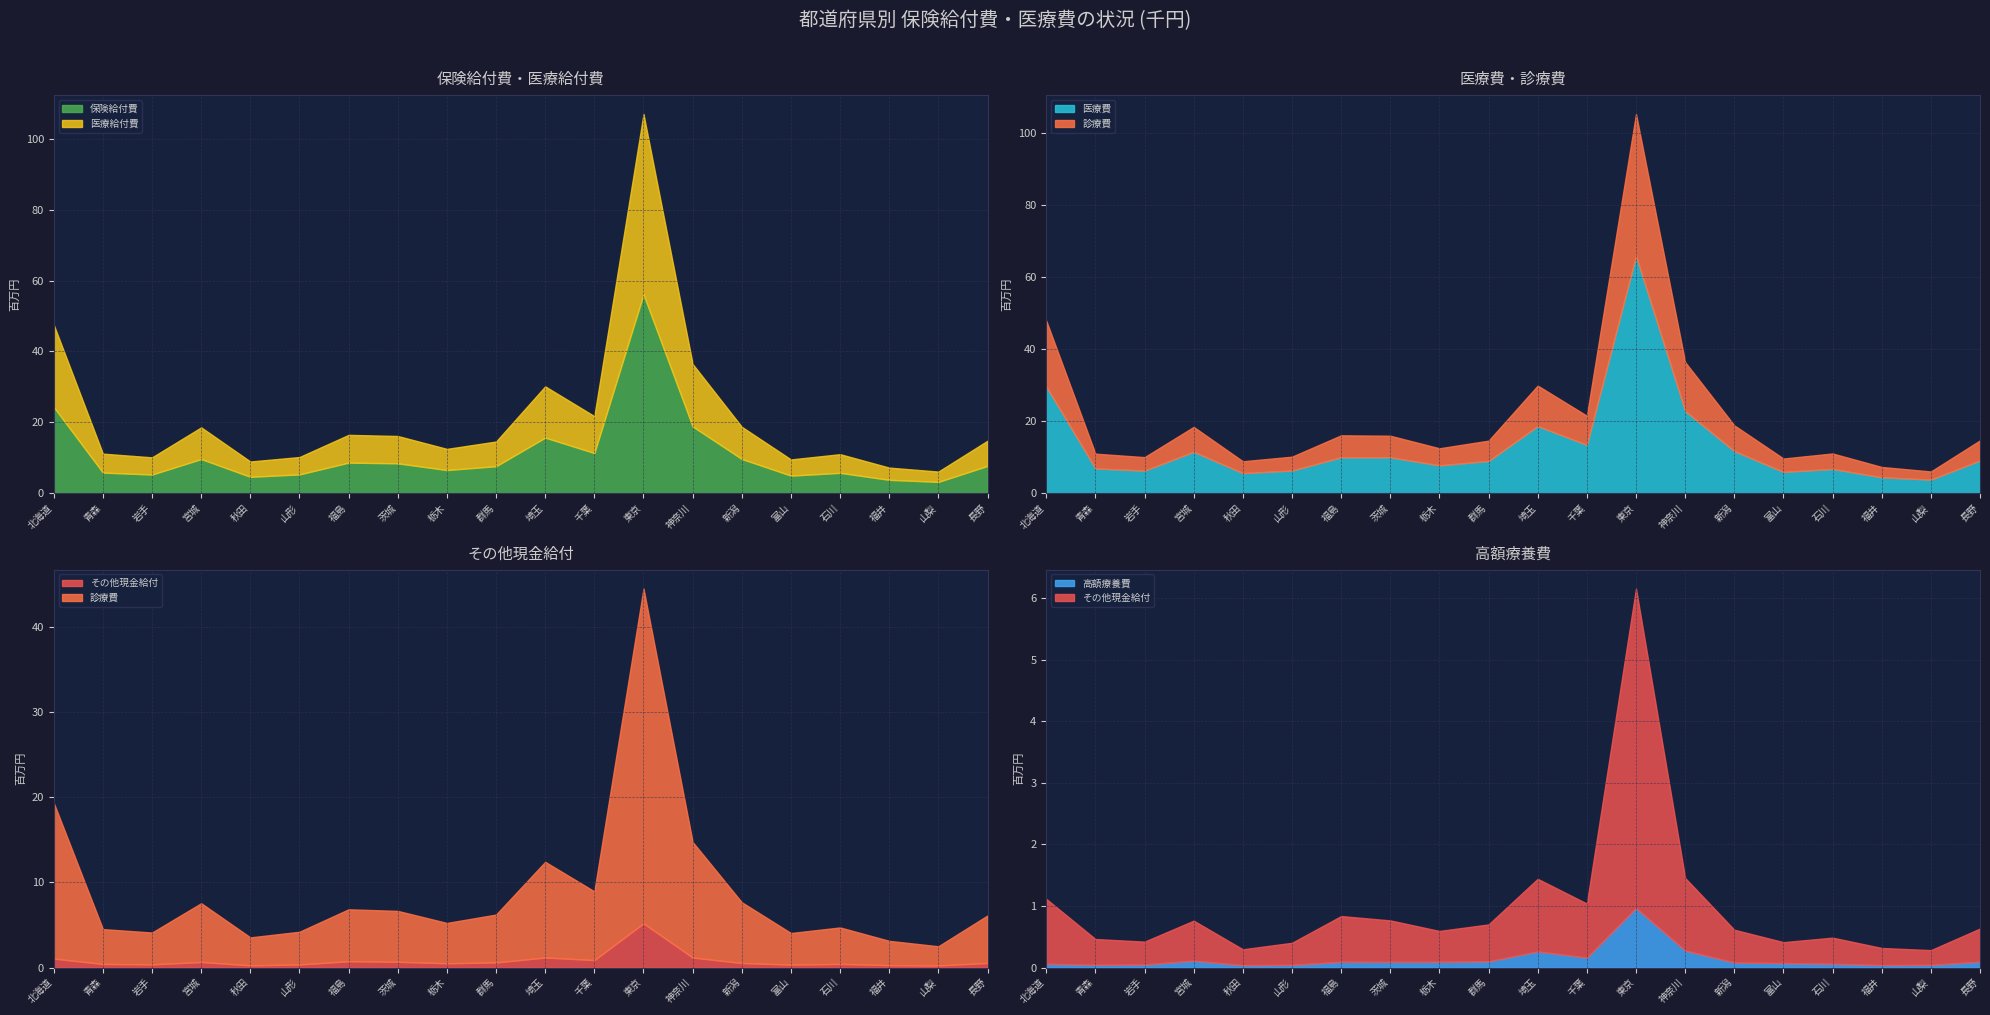

What is the total value across all series at 福井?

14734715.1